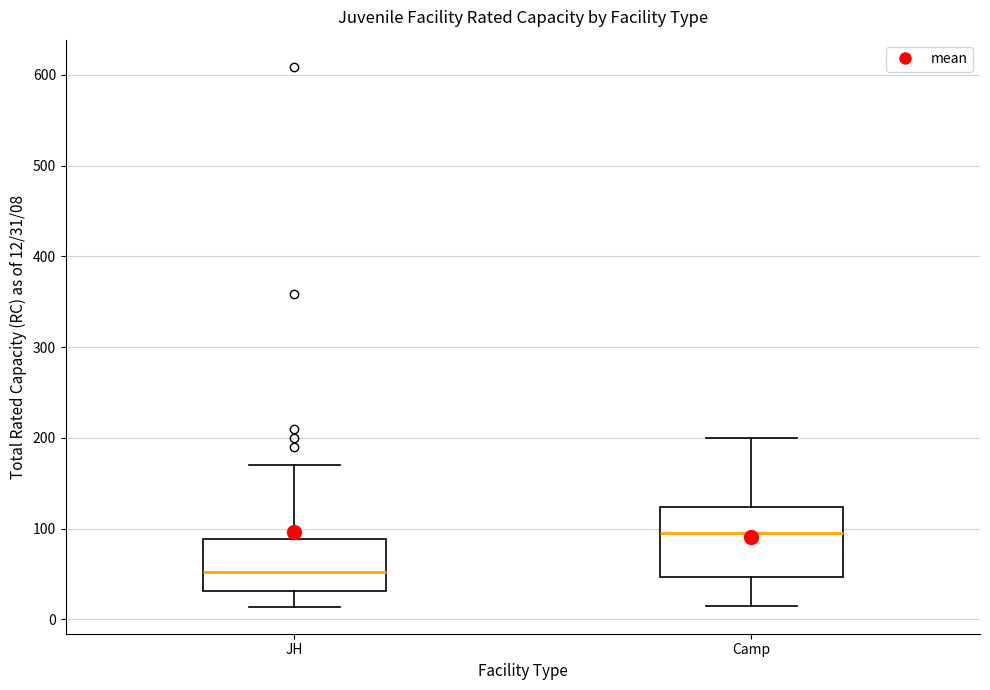

Reading left to right, read every box against the y-axis: the position of its median line, the range the box covers, and the ends of its whiskers. The values are not printed on the chart, so give them approximately, as read against the axis.

JH: median 50, box 30 to 90, whiskers 10 to 170
Camp: median 100, box 50 to 120, whiskers 20 to 200